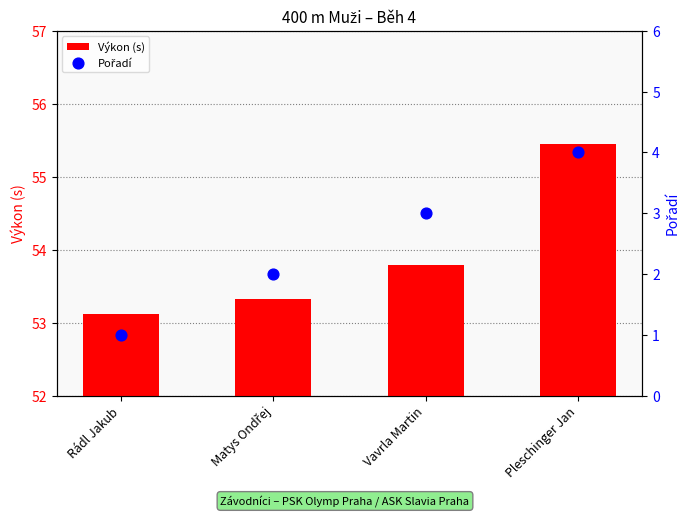

Which series reaches the maximum Y coordinate?

Výkon (s)